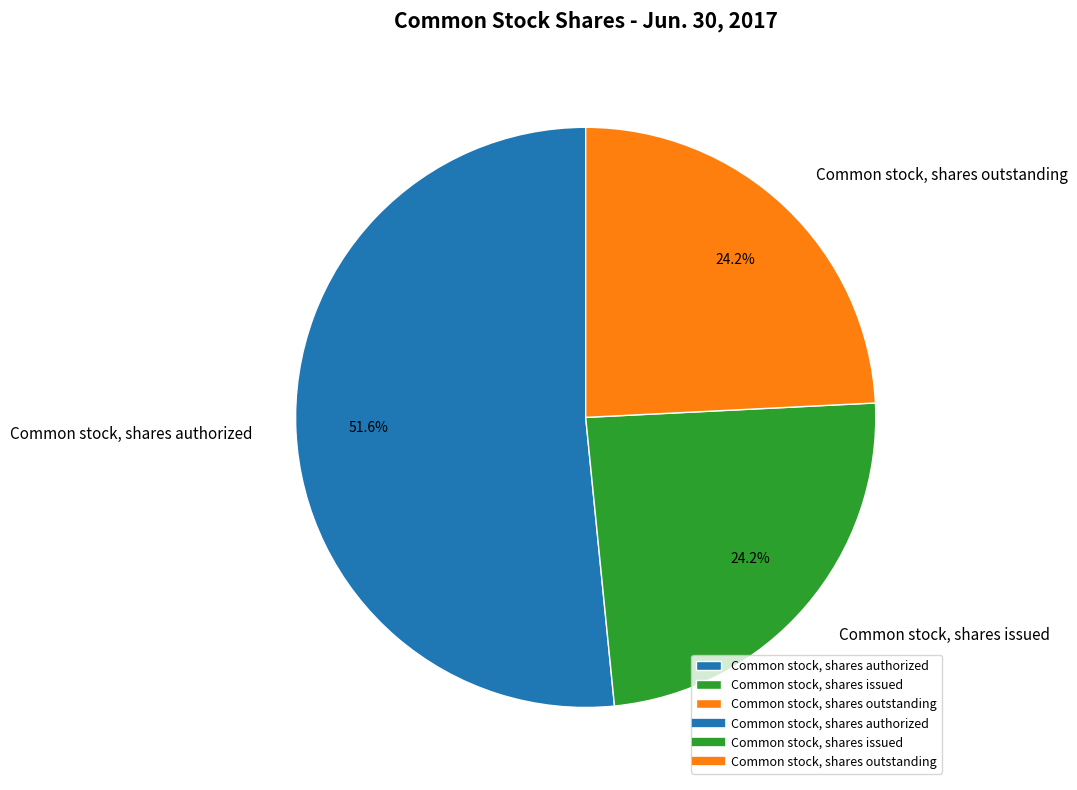

Which category has the biggest portion of the pie?

Common stock, shares authorized